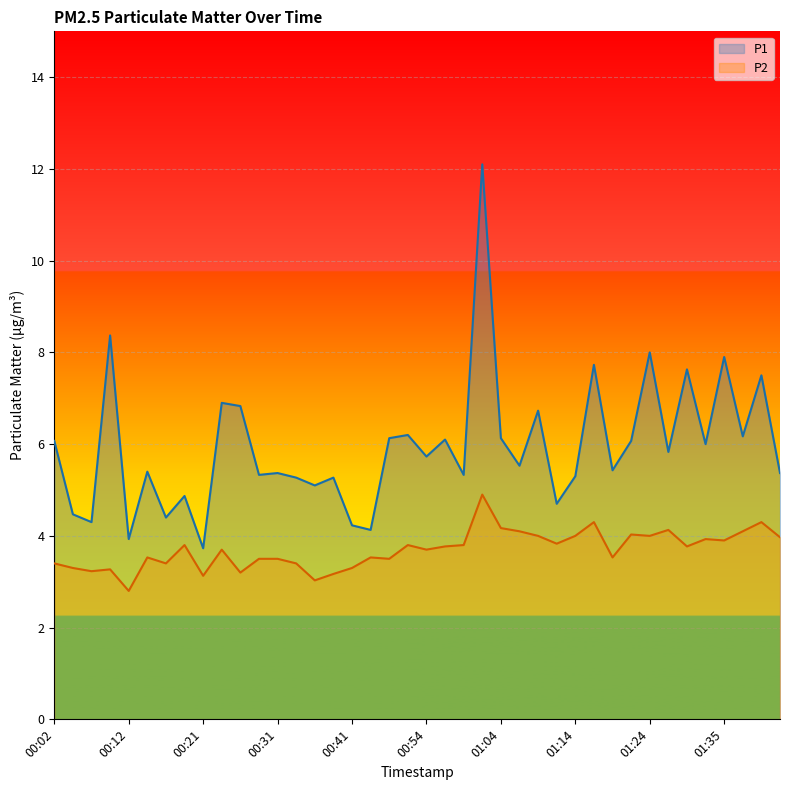

True or false: P2 has more than 1 interior local peaks.

True